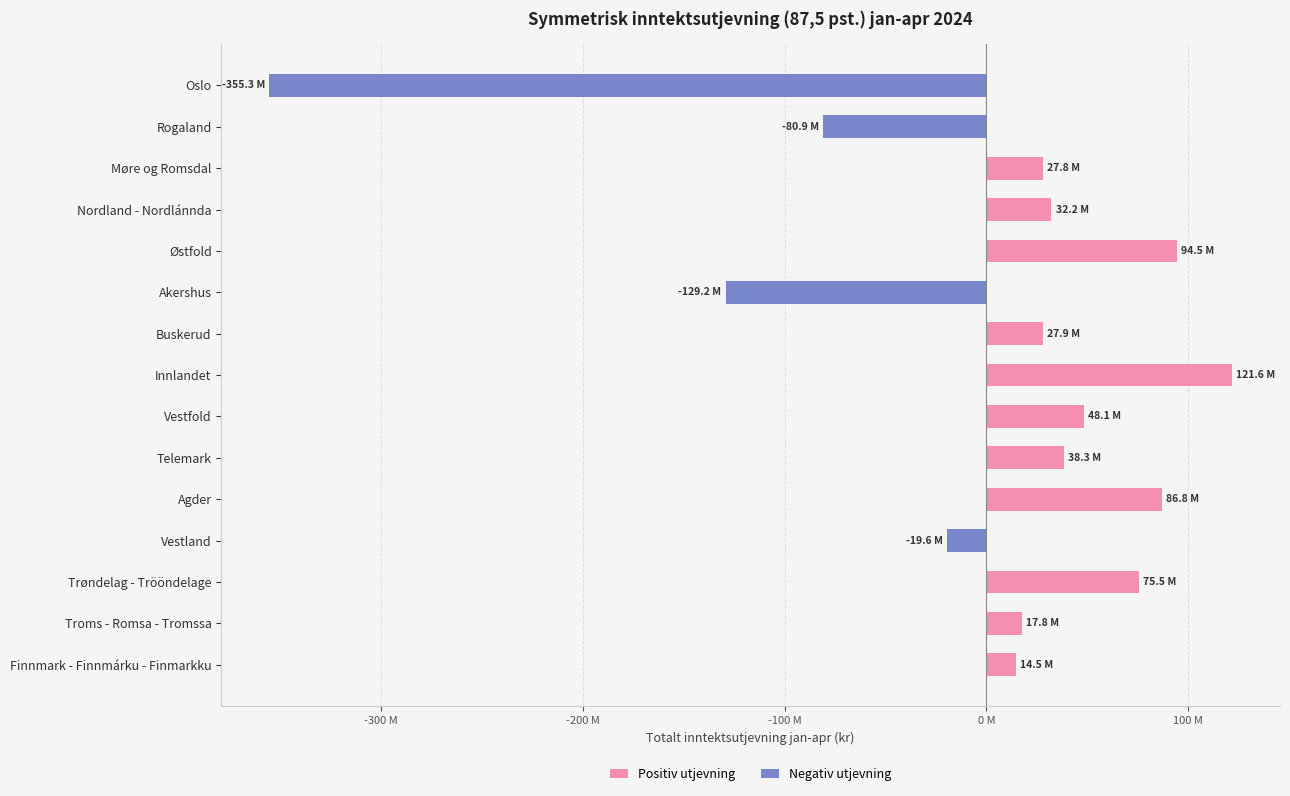

Rank the categories by value from lowest to highest.

Oslo, Akershus, Rogaland, Vestland, Finnmark - Finnmárku - Finmarkku, Troms - Romsa - Tromssa, Møre og Romsdal, Buskerud, Nordland - Nordlánnda, Telemark, Vestfold, Trøndelag - Trööndelage, Agder, Østfold, Innlandet